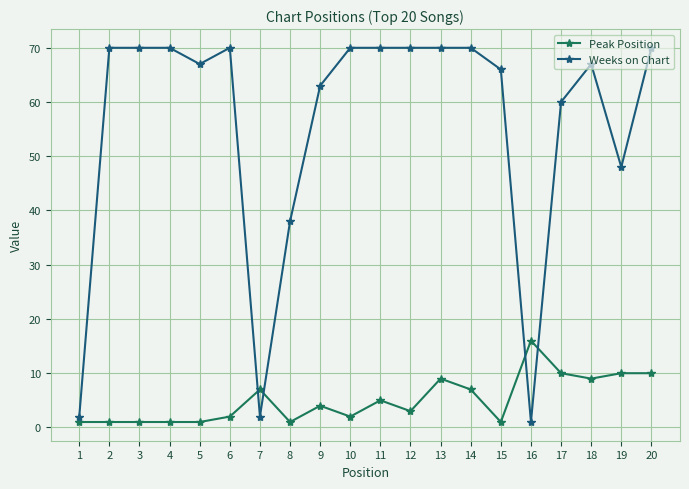

What is the value of the Peak Position point at the 12th from the left?

3